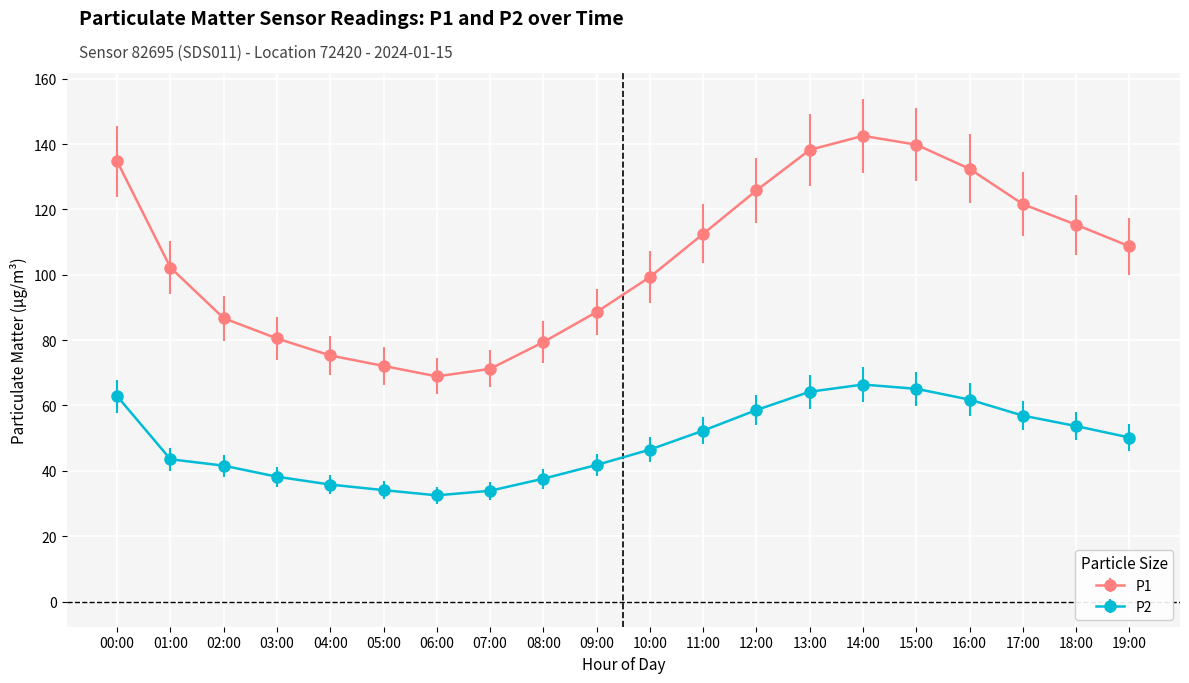

What is the total value across all series at 01:00?

145.8